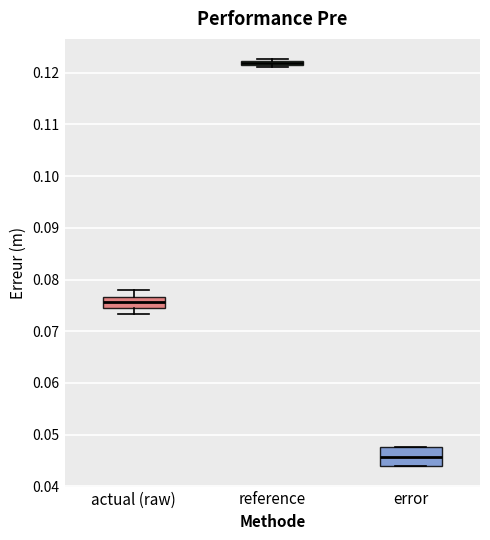

Where is the upper edge of the box for reference on the y-axis? The values are not printed on the chart, so give them approximately, as read against the axis.

0.122